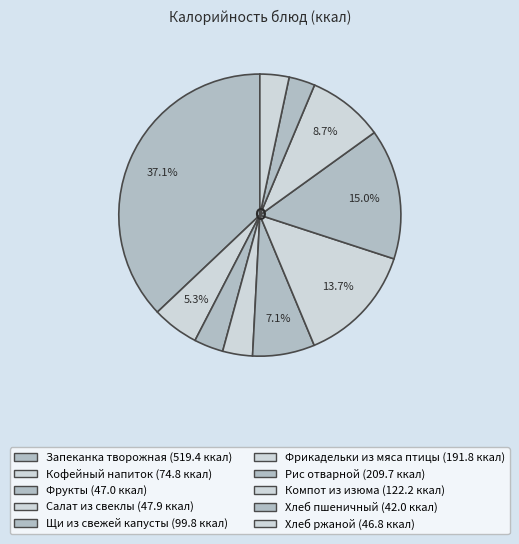

How many segments does this pie chart have?

10